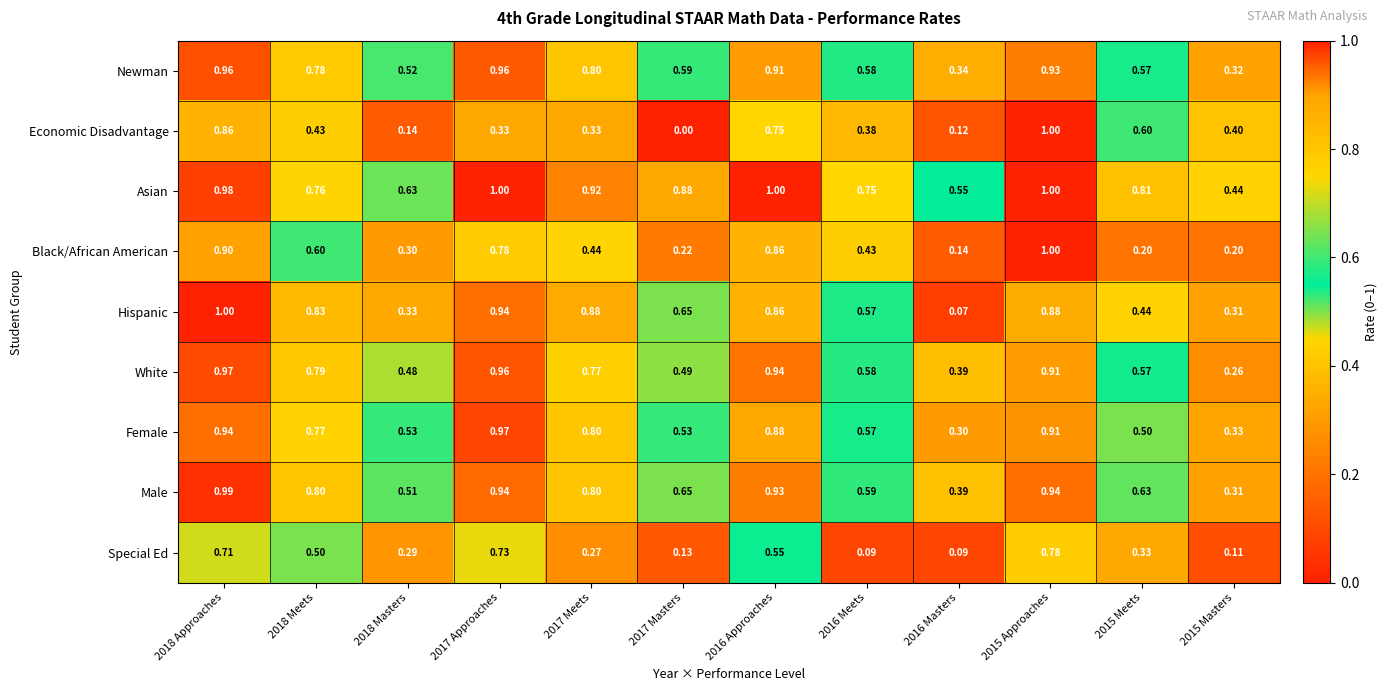

Which series has the largest total across all categories?

Asian